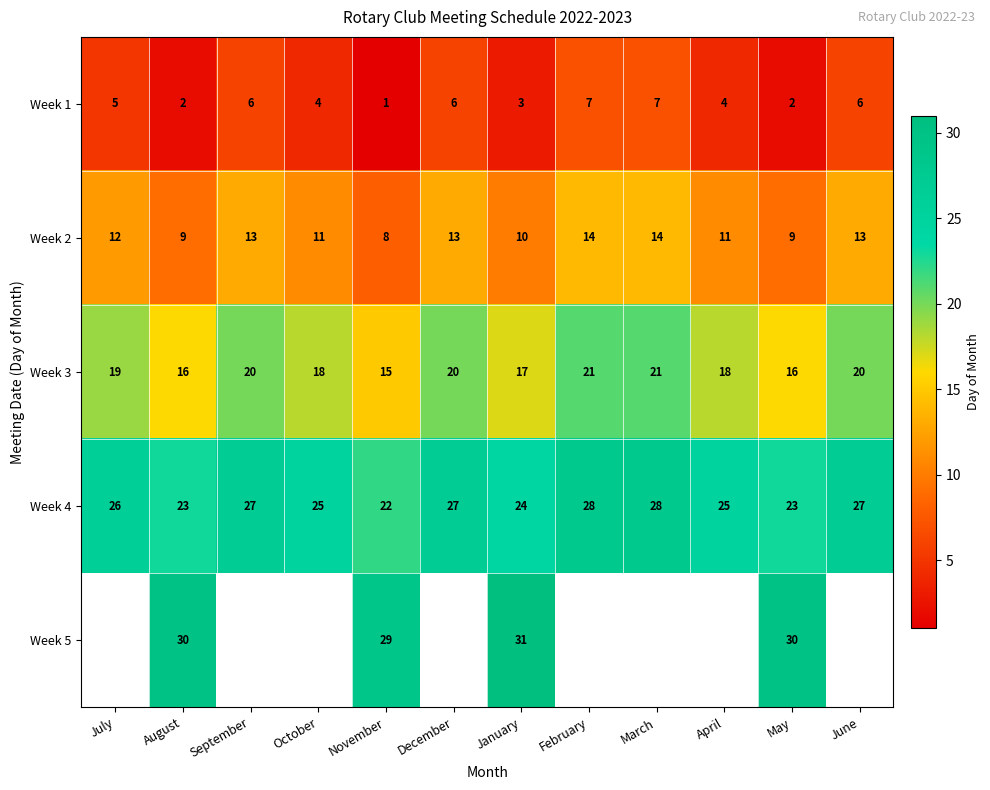

What is the sum of the Week 4 values at January and May?

47